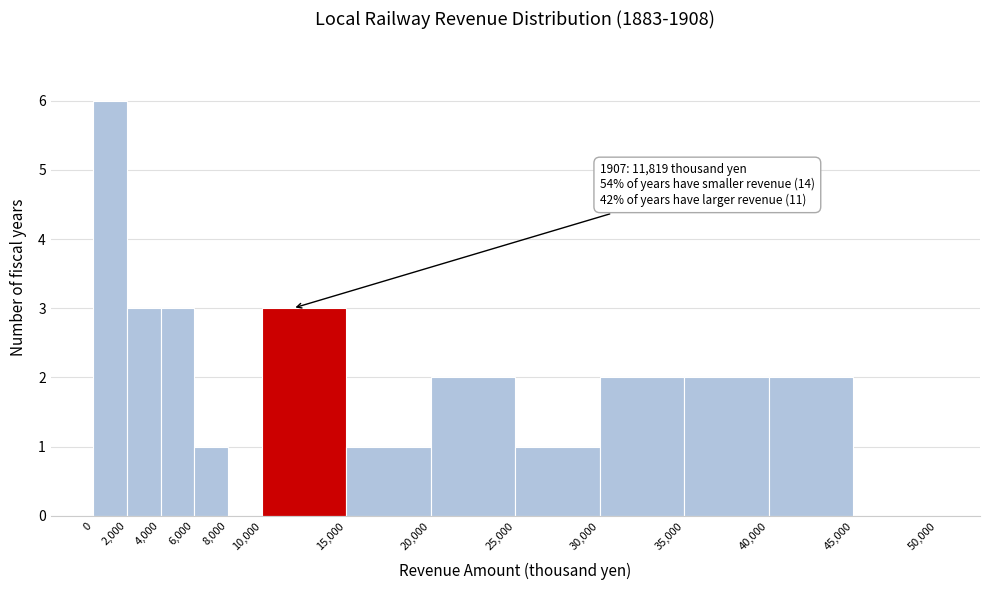

Over which range of the x-axis is the bar tallest?

0 to 2,000